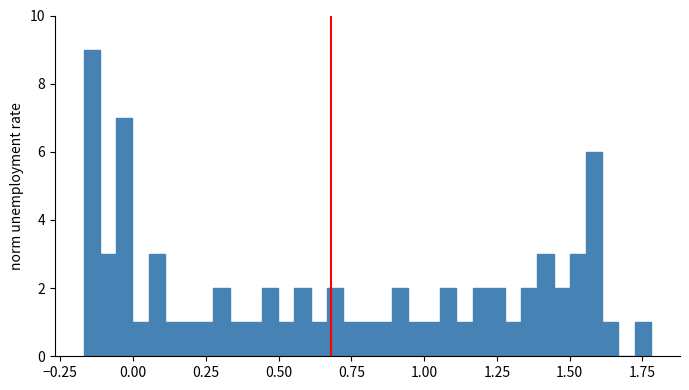

Around what value on the x-axis is the tallest bar? Give the approximate position of its centre, as read against the axis.

-0.15